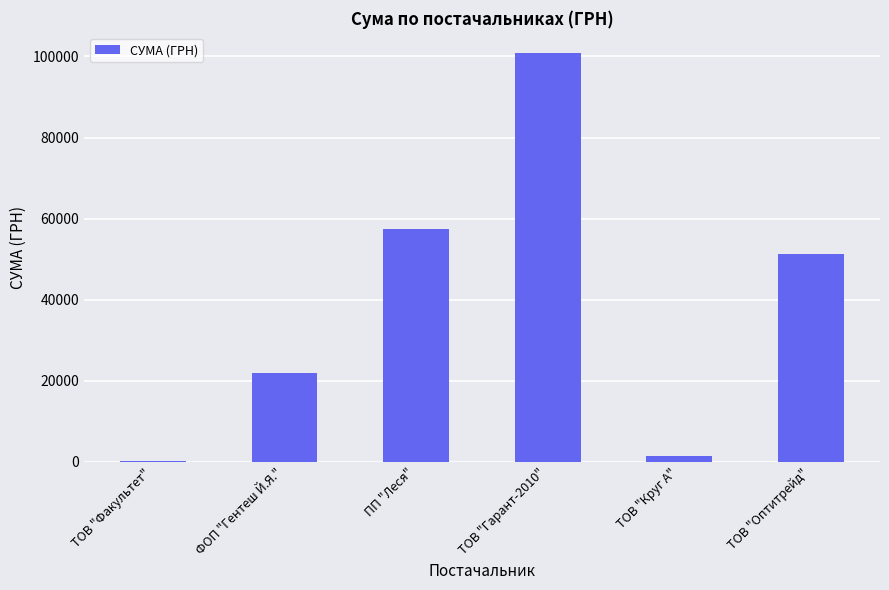

At which label does the data first exceed 51204?

ПП "Леся"